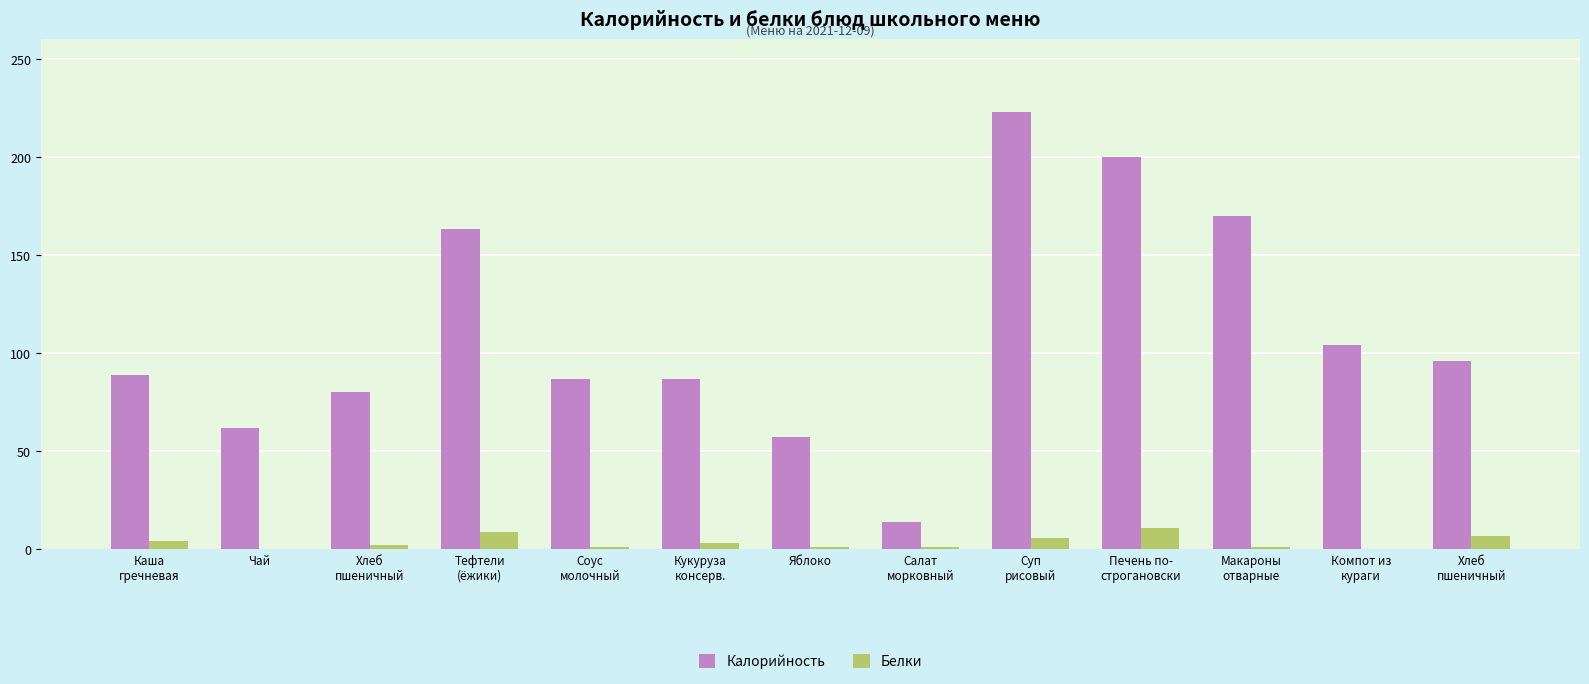

How many distinct data groups are displayed?

2